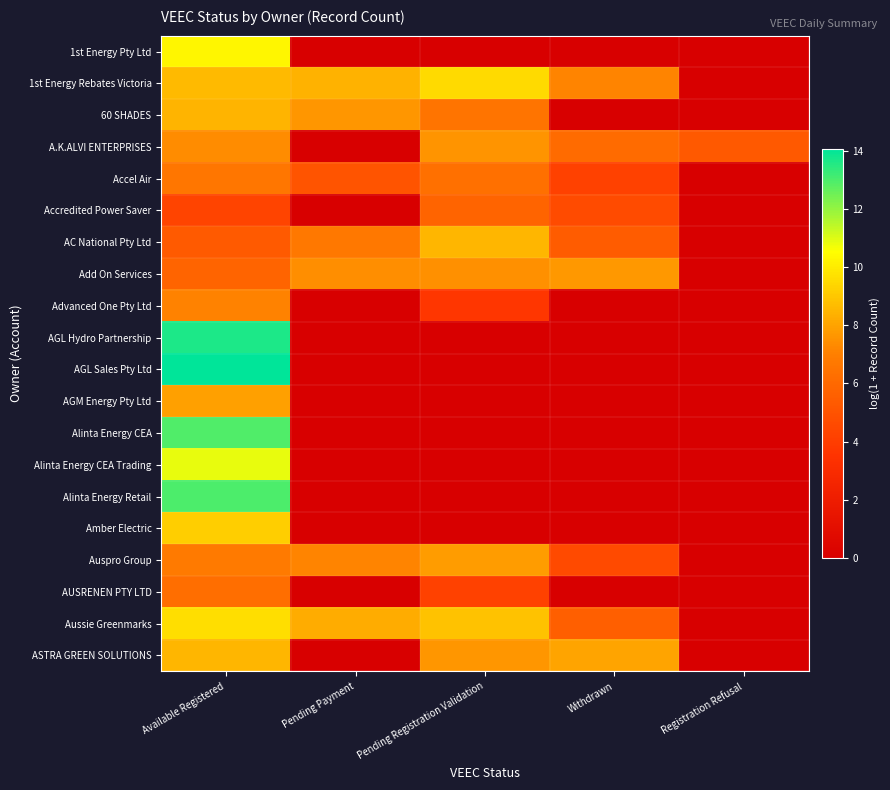

Rank the series by their maximum value, from highest to lowest.

AGL Sales Pty Ltd, AGL Hydro Partnership, Alinta Energy Retail, Alinta Energy CEA, Alinta Energy CEA Trading, 1st Energy Pty Ltd, Aussie Greenmarks, 1st Energy Rebates Victoria, Amber Electric, ASTRA GREEN SOLUTIONS, AC National Pty Ltd, 60 SHADES, AGM Energy Pty Ltd, Auspro Group, Add On Services, A.K.ALVI ENTERPRISES, Advanced One Pty Ltd, Accel Air, AUSRENEN PTY LTD, Accredited Power Saver